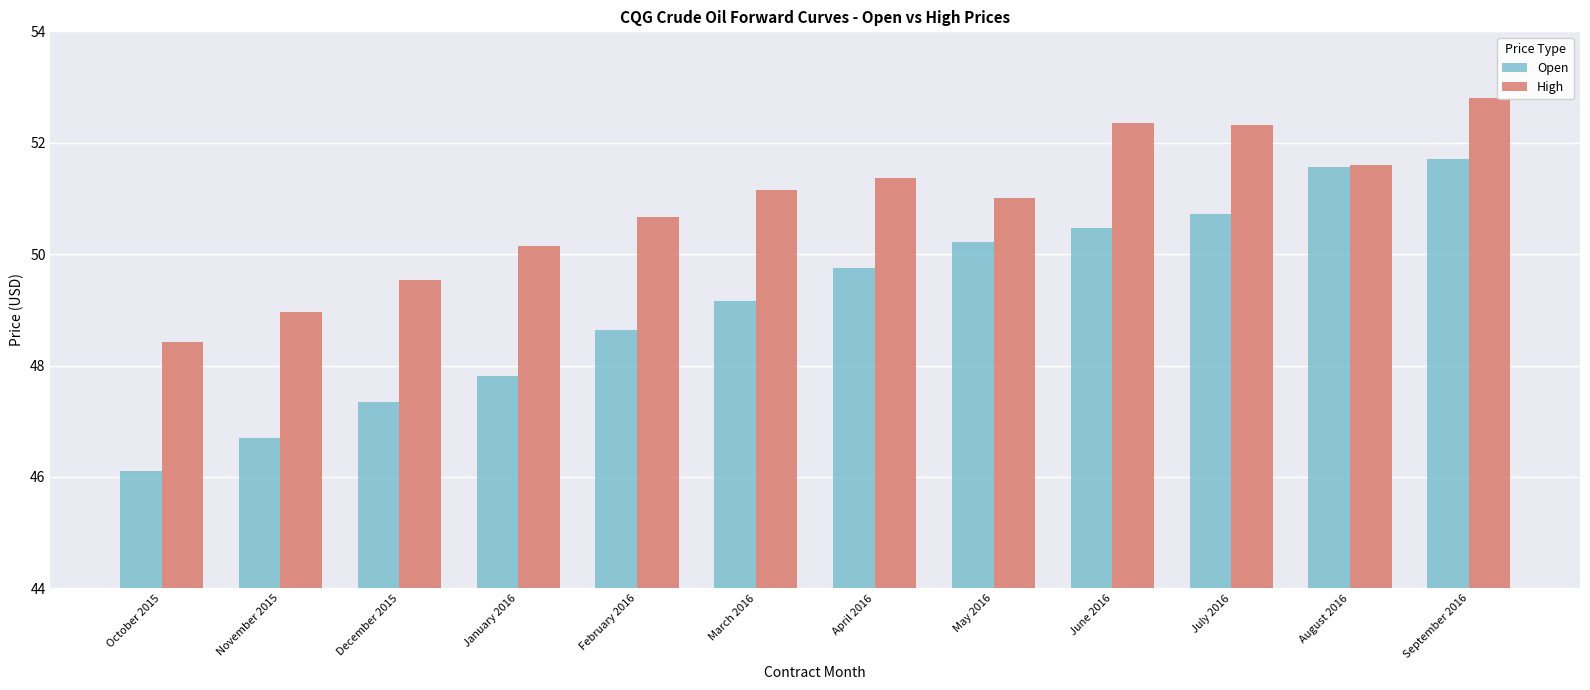

Rank the series by their maximum value, from highest to lowest.

High, Open